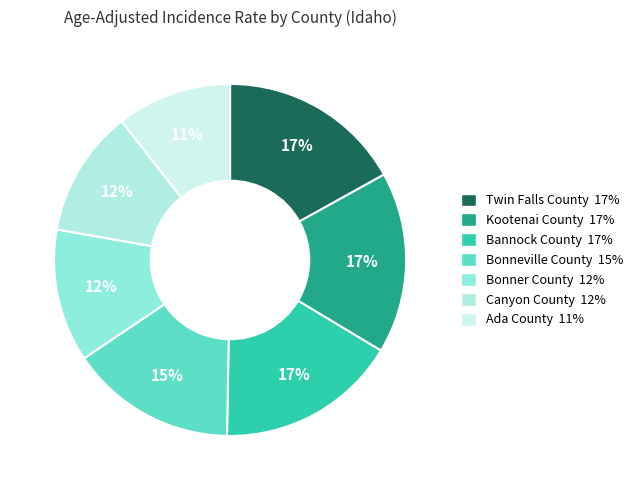

Is there any slice that represents more than half of the pie?

No